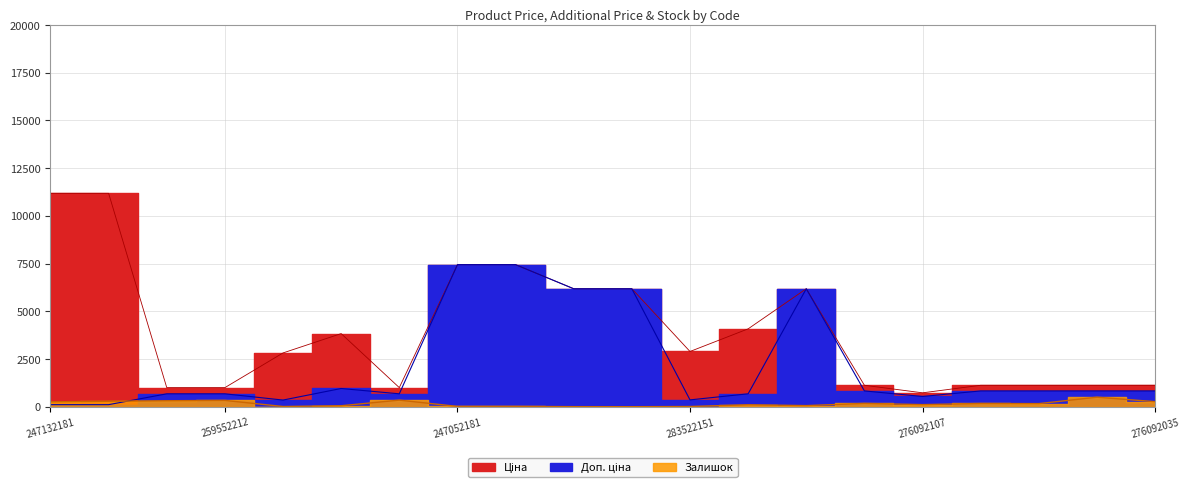

Rank the series by their average value, from lowest to highest.

Залишок, Ціна, Доп. ціна